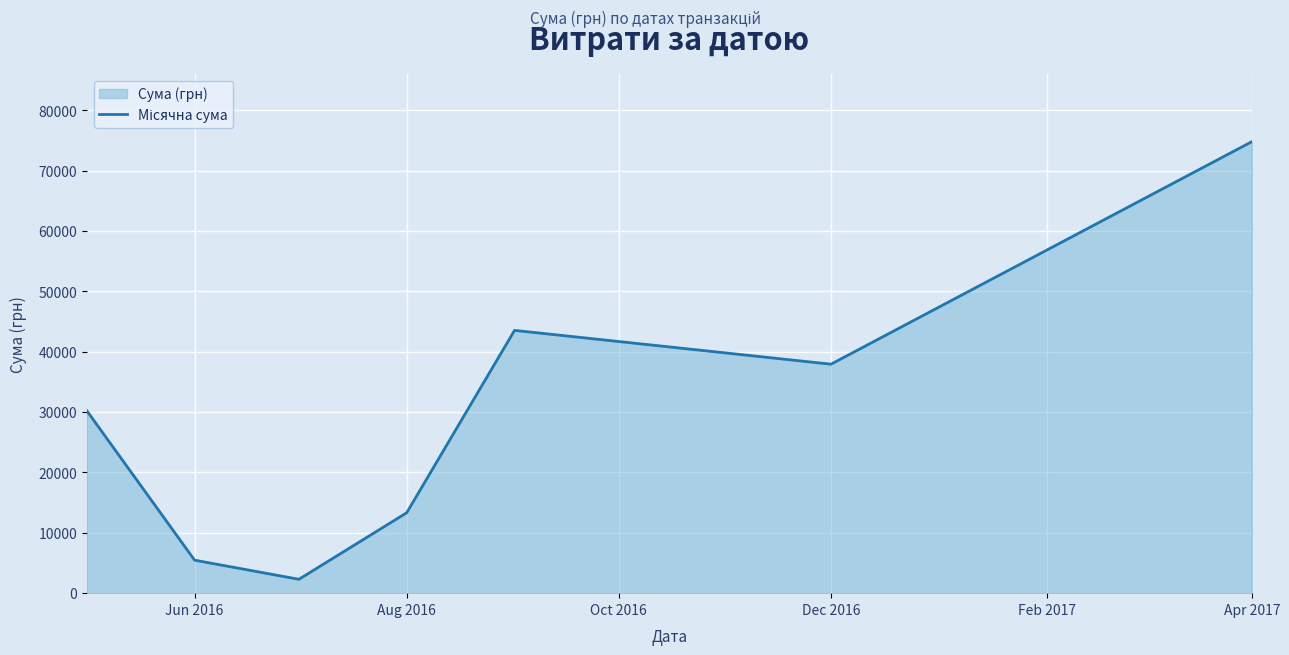

How many interior local valleys (lower than both neighbors) does the data have?

2